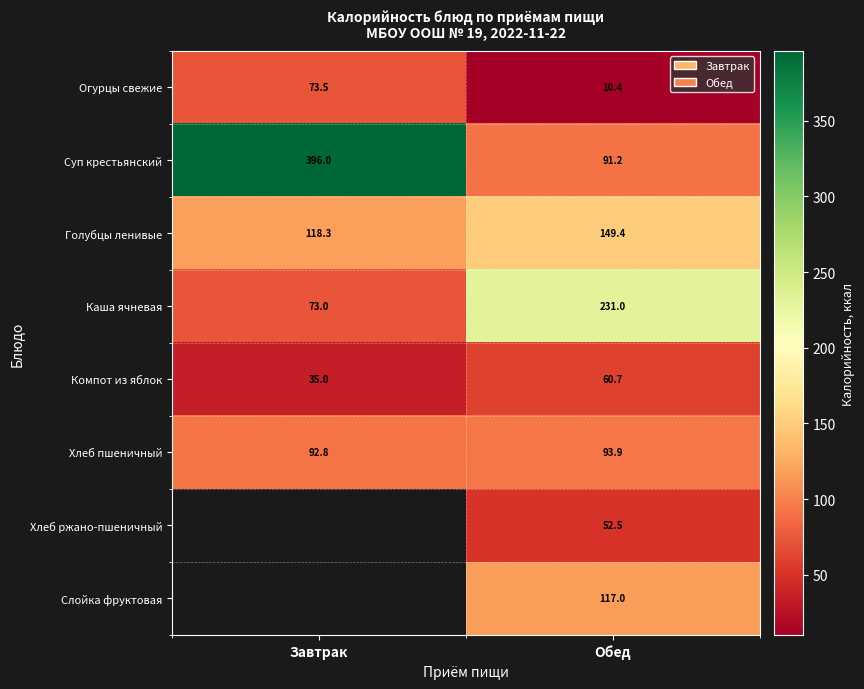

What is the difference between the Компот из яблок values at Обед and Завтрак?

25.7